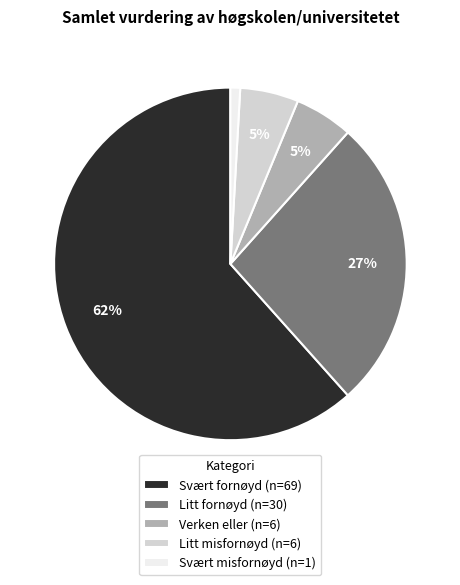

Count the number of slices in the pie.

5